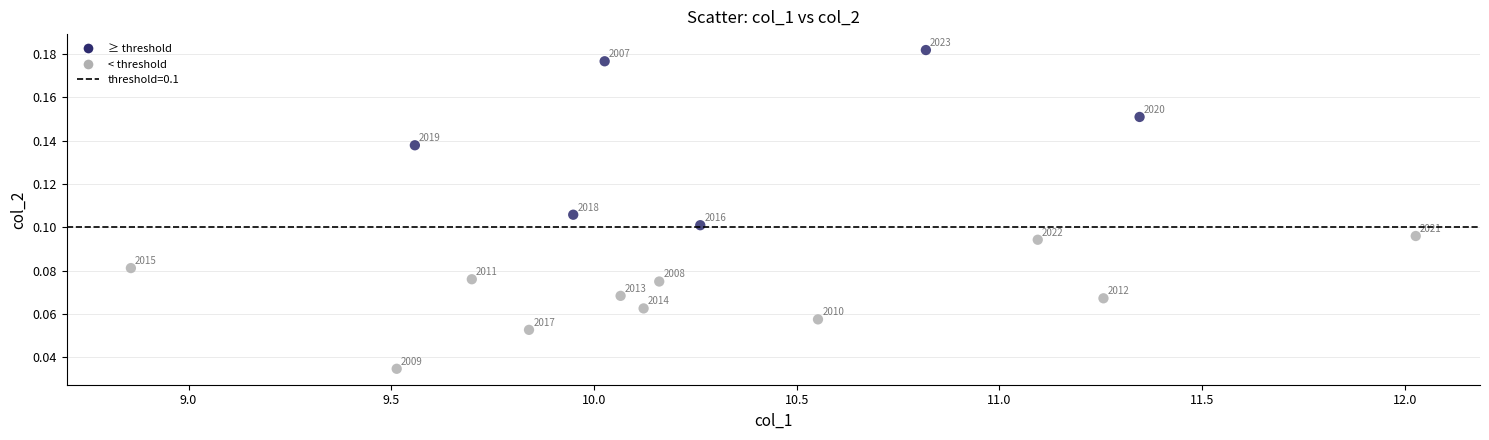

What is the range of X values (max minus min)?

3.2